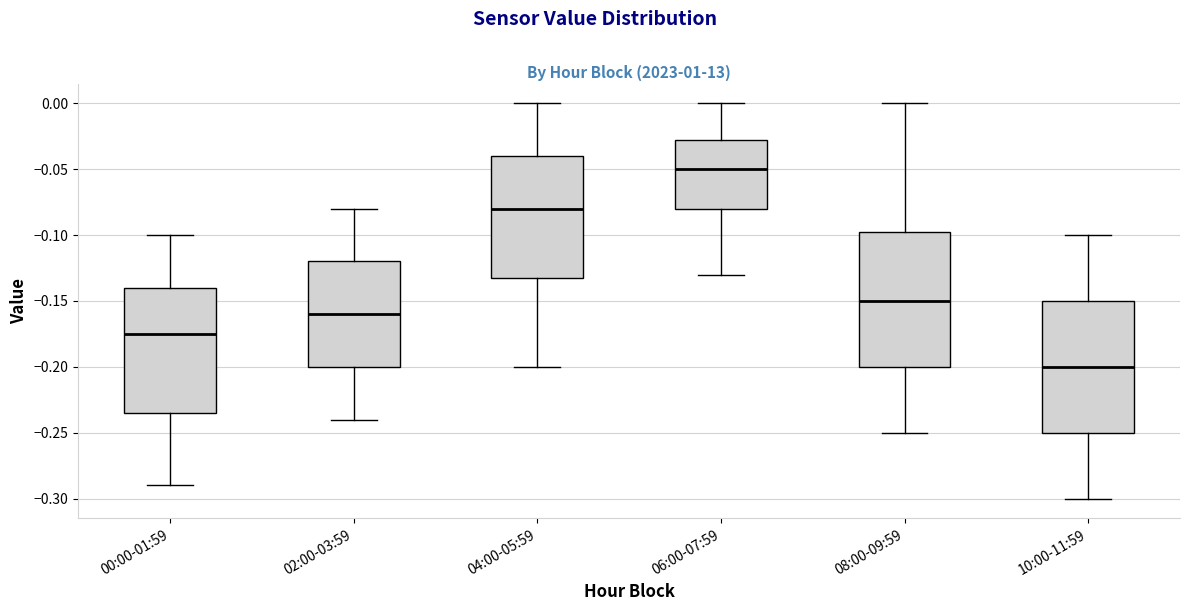

Where does the median line of the box for 10:00-11:59 sit on the y-axis? The values are not printed on the chart, so give them approximately, as read against the axis.

-0.200